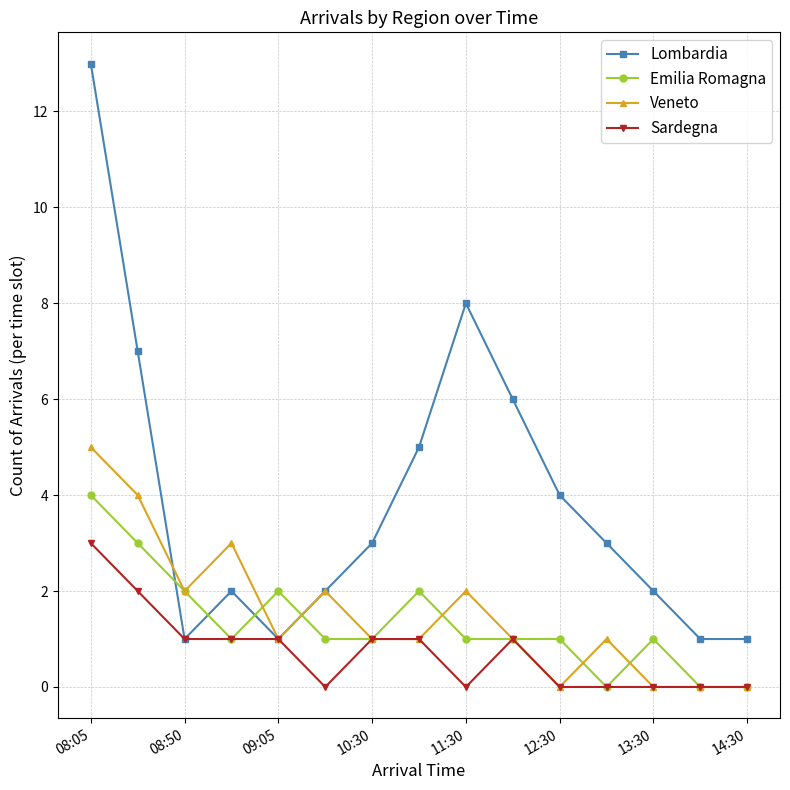

What is the highest value of the Veneto series?

5